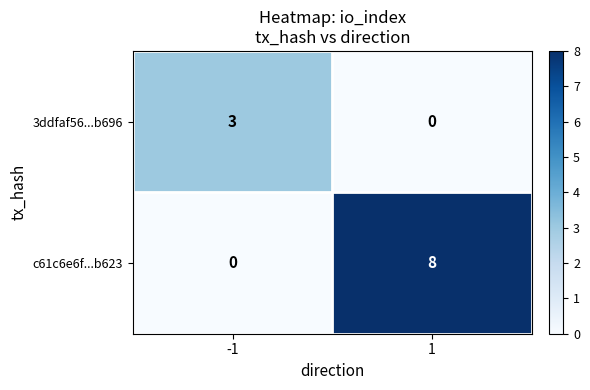

At which category is the sum across all series the highest?

1